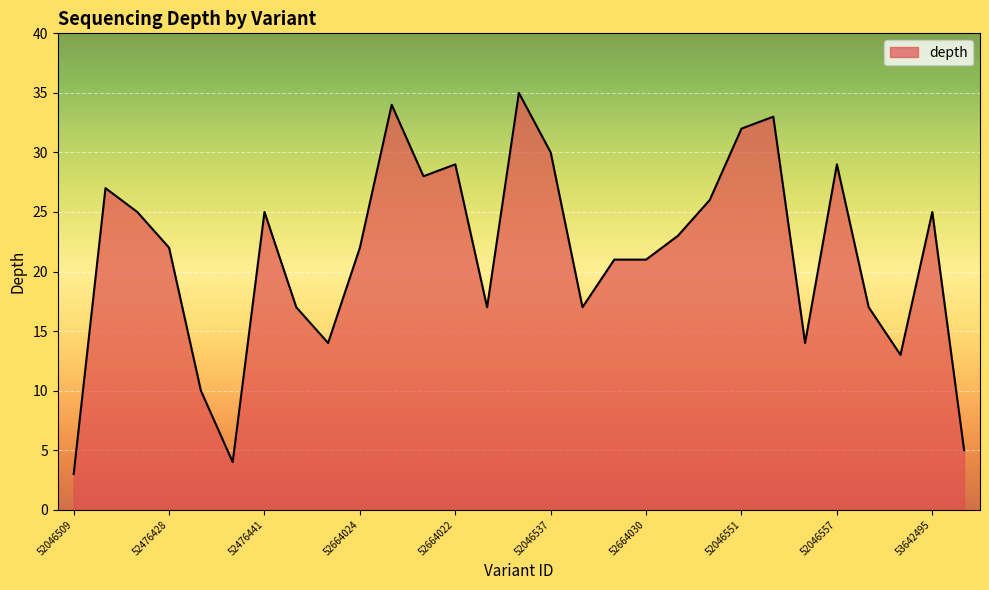

Reading left to right, extract all data points from this chart.

3	27	25	22	10	4	25	17	14	22	34	28	29	17	35	30	17	21	21	23	26	32	33	14	29	17	13	25	5